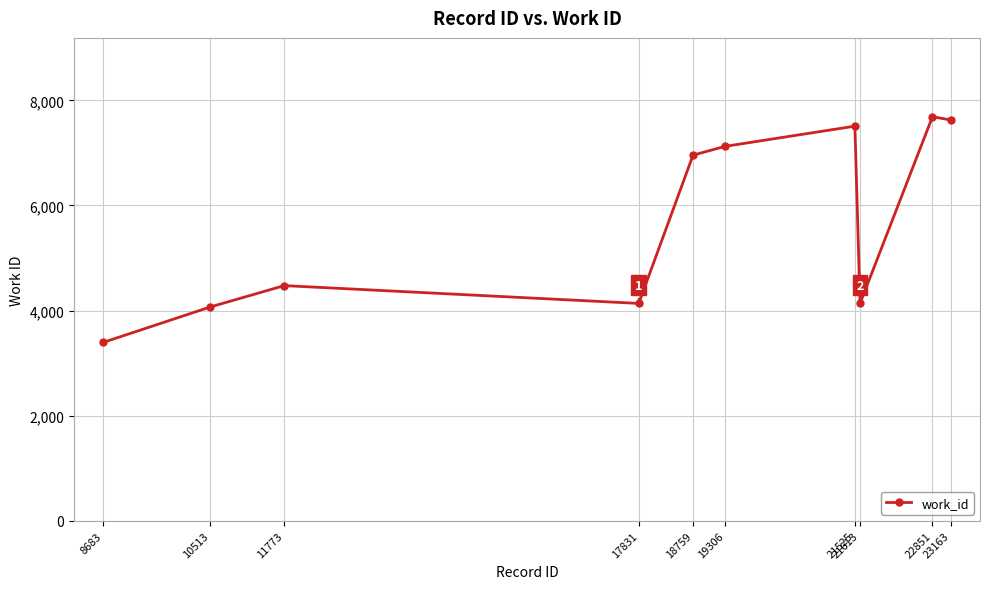

Reading right to left, extract all data points from this chart.

23163=7626	22851=7688	21613=4136	21525=7509	19306=7124	18759=6957	17831=4136	11773=4475	10513=4070	8683=3396